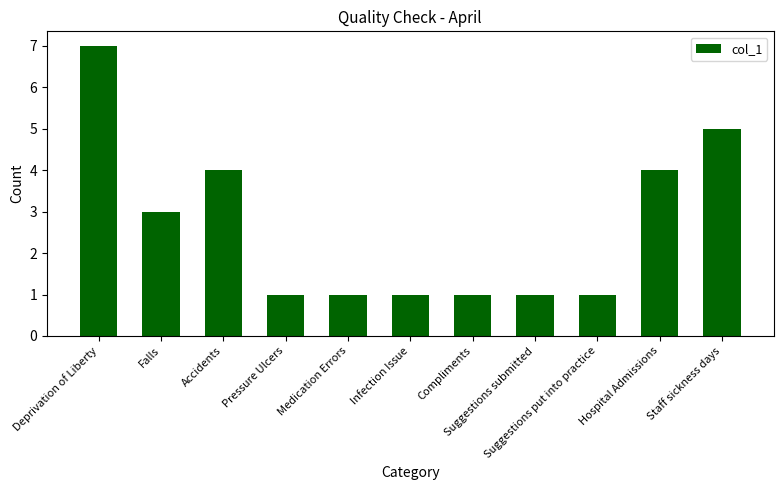

At which category does the chart reach its peak across all series?

Deprivation of Liberty